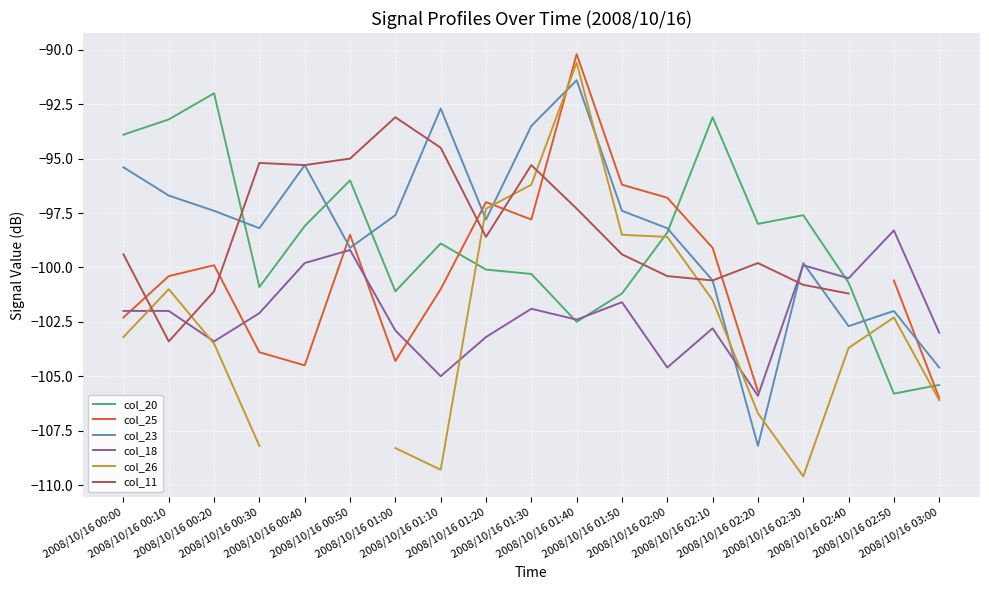

What are all the series names shown in the legend?

col_20, col_25, col_23, col_18, col_26, col_11